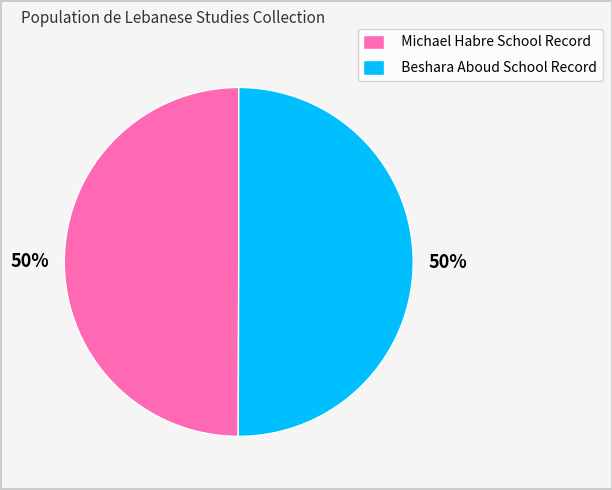

The Beshara Aboud School Record slice represents 50% of the pie. True or false?

True